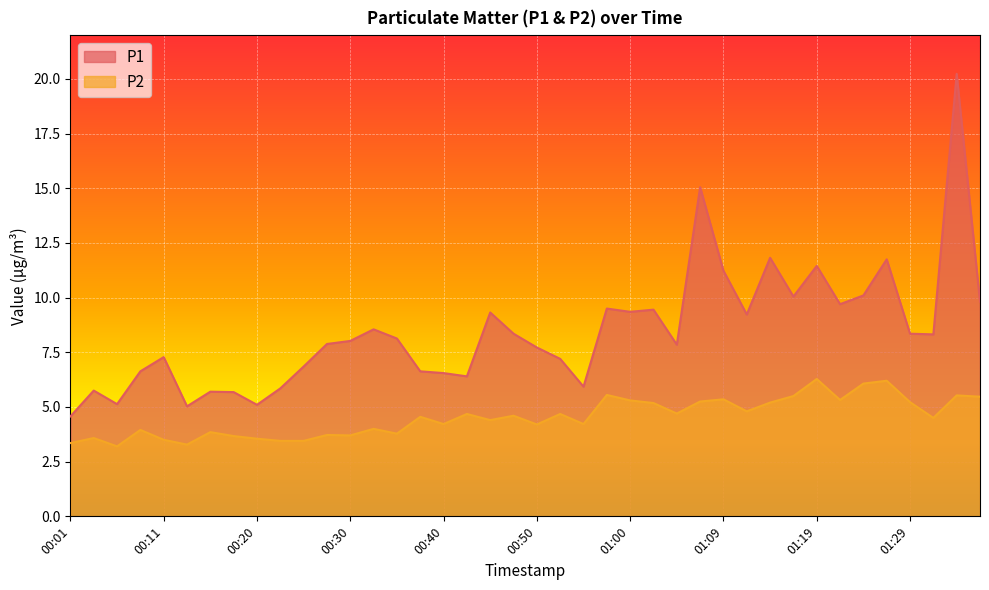

What is the label of the 20th point from the right?

00:50